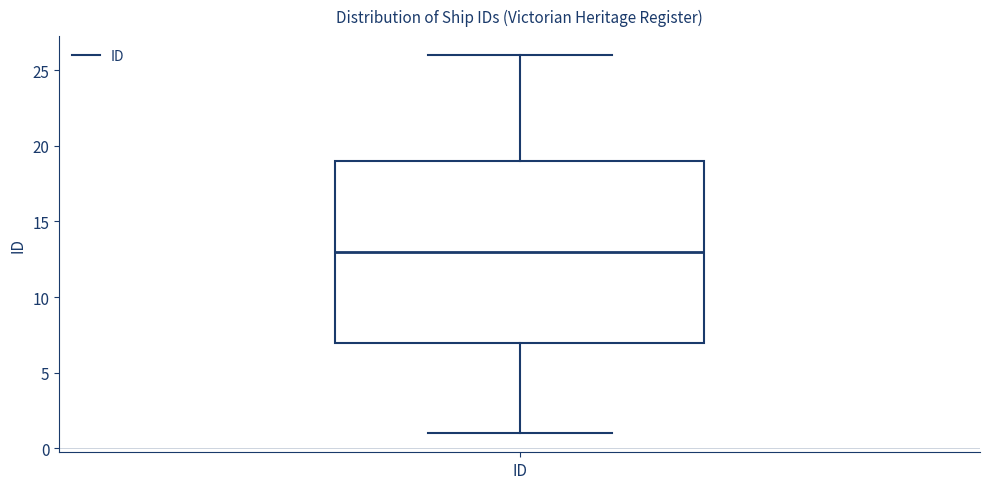

Read this box plot against the y-axis: the position of the median line, the range covered by the box, and the ends of both whiskers. The values are not printed on the chart, so give them approximately, as read against the axis.

median 13, box 7 to 19, whiskers 1 to 26